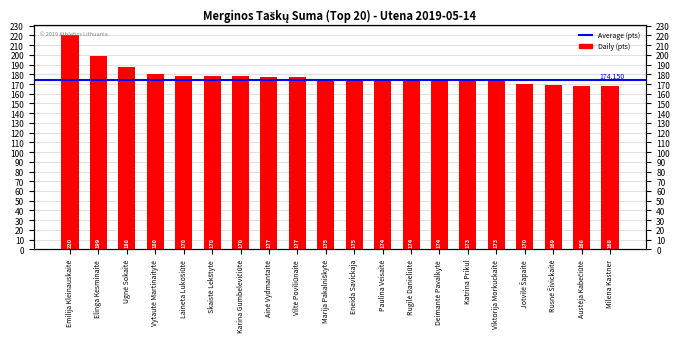

List the labels in order of value, largest first.

Emilija Kleinauskaitė, Elinga Kesminaitė, Ugnė Sokaitė, Vytautė Martinaitytė, Laineta Lukošiūtė, Skaistė Lekštytė, Karina Gumbelevičiūtė, Ainė Vydmantaitė, Viltė Poviliūnaitė, Marija Pakalniškytė, Eneida Savickaja, Paulina Veisaitė, Rugilė Danieliūtė, Deimantė Pavalkytė, Katrina Prikul, Viktorija Morkuckaitė, Jotvilė Šapaitė, Rusnė Šivickaitė, Austėja Kabečiūtė, Milena Kastner